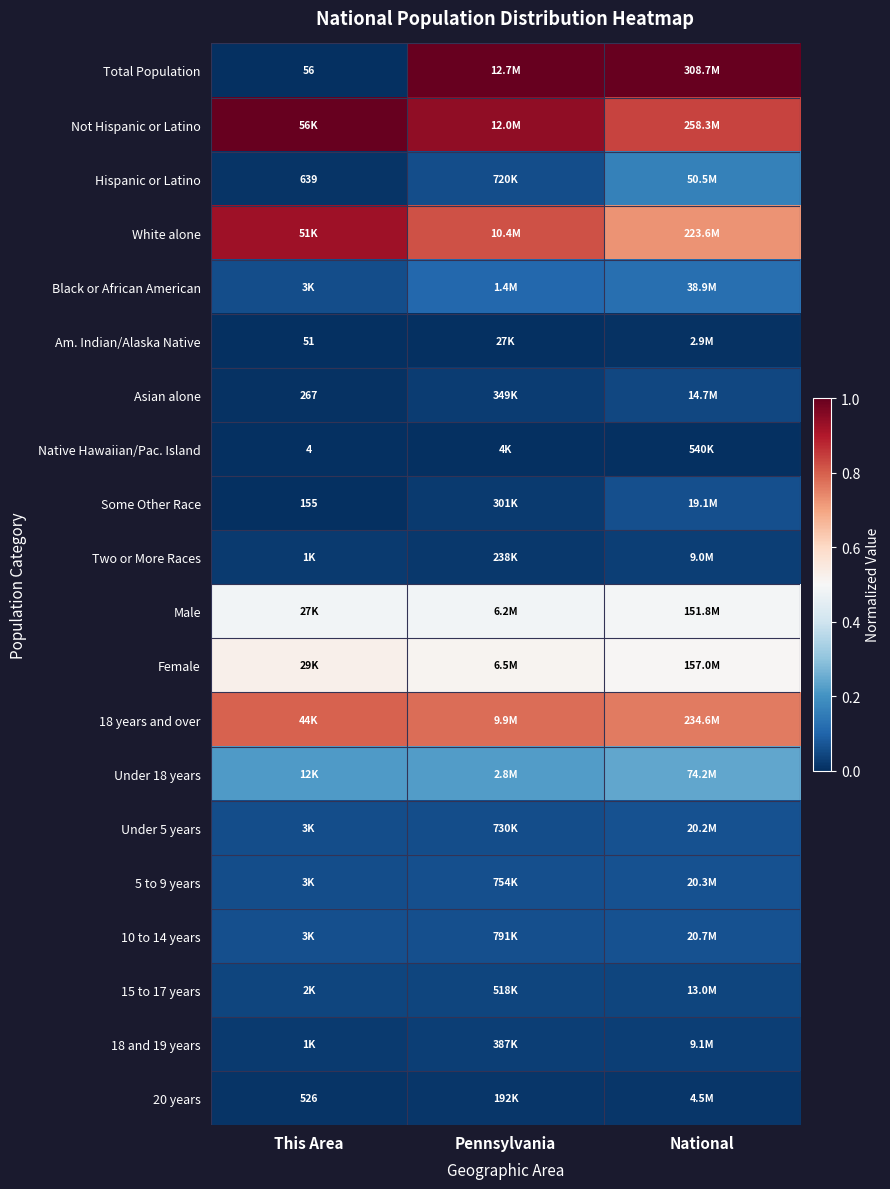

Which has a higher value, Pennsylvania or This Area?

Pennsylvania